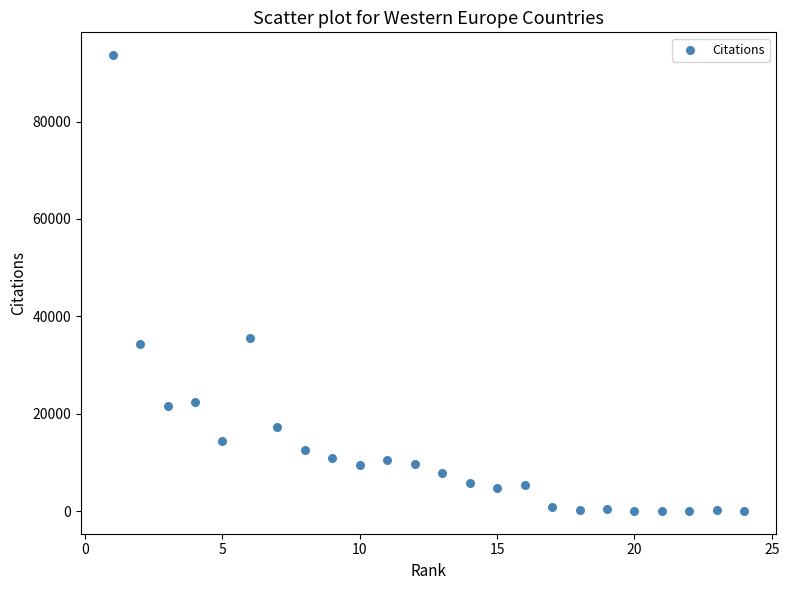

What is the range of Y values (max minus min)?

93596